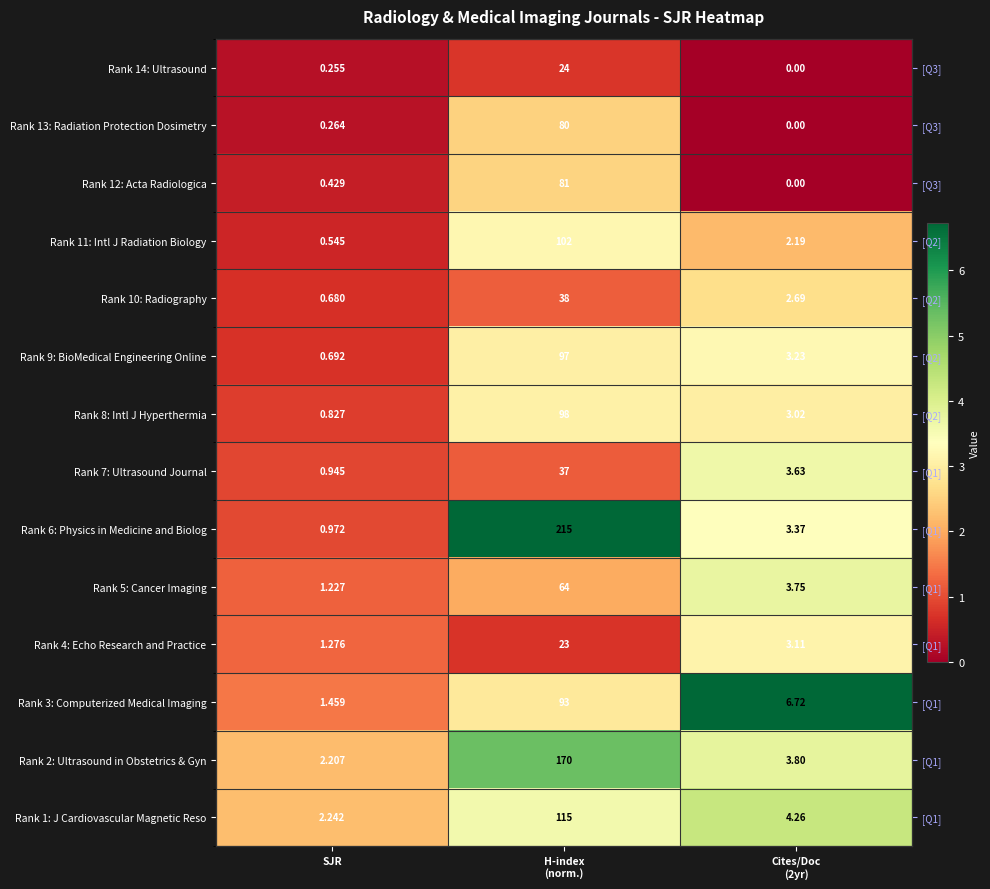

At which label is Rank 3: Computerized Medical Imaging closest to 4?

H-index (norm.)